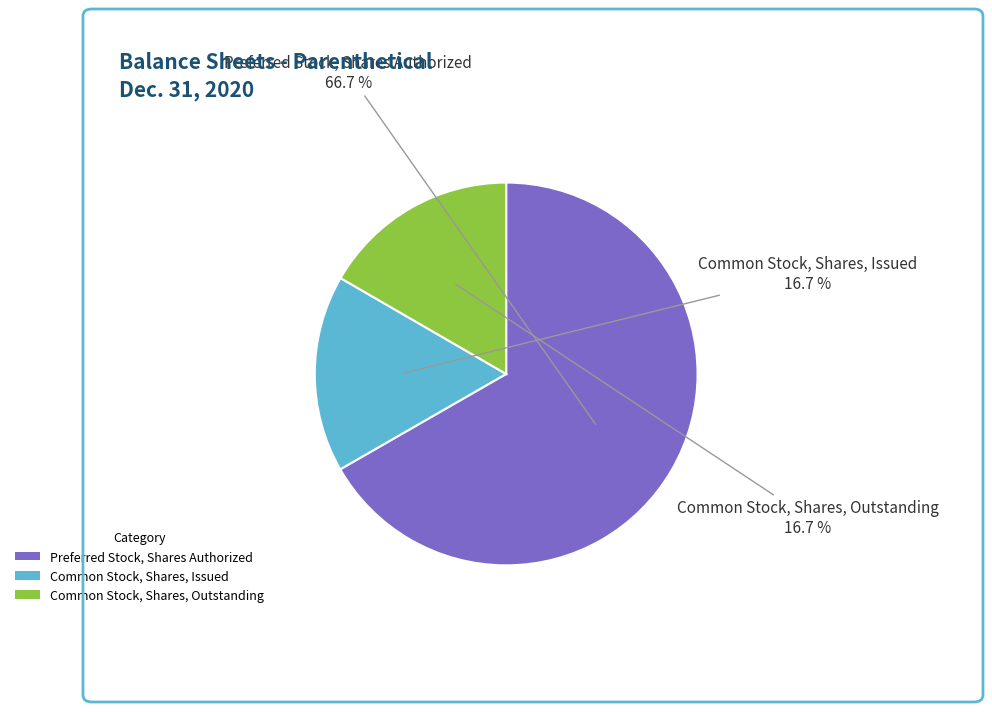

What is the ratio of the value at Preferred Stock, Shares Authorized to the value at Common Stock, Shares, Issued?

4.0